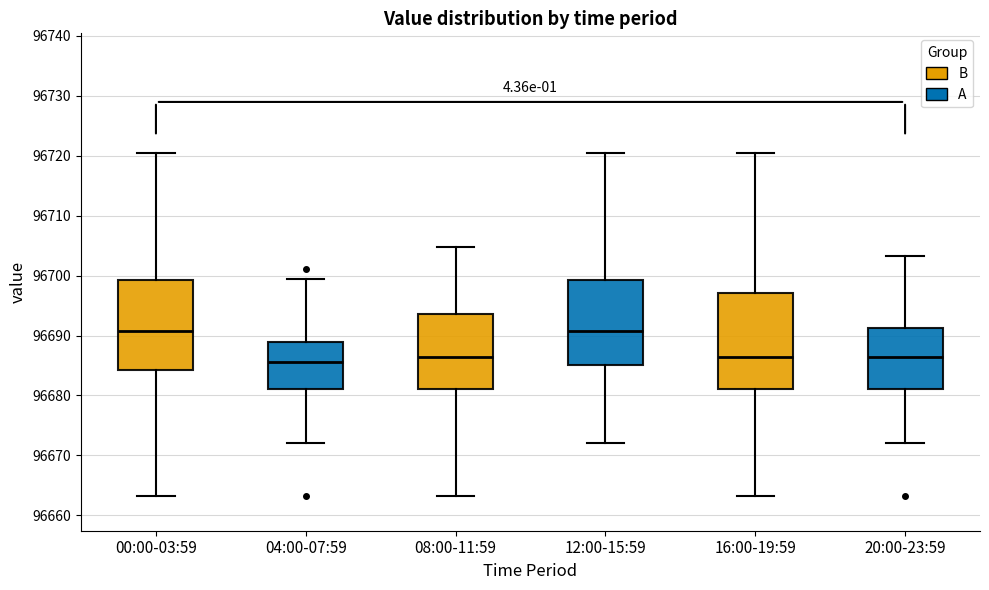

Where is the lower edge of the box for 00:00-03:59 on the y-axis? The values are not printed on the chart, so give them approximately, as read against the axis.

96684